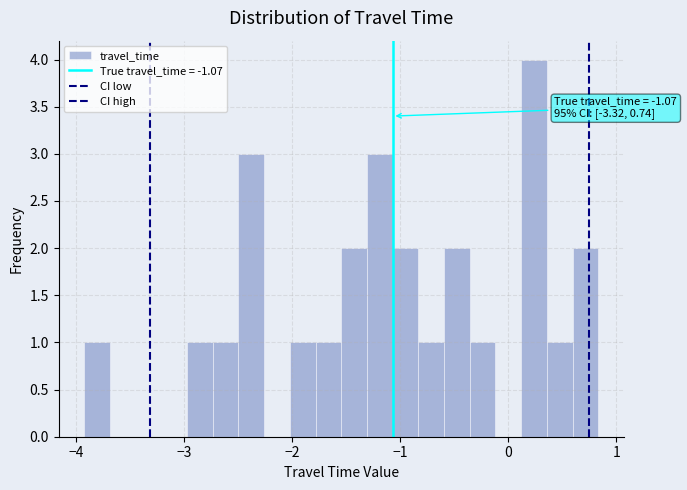

Around what value on the x-axis is the tallest bar? Give the approximate position of its centre, as read against the axis.

0.2